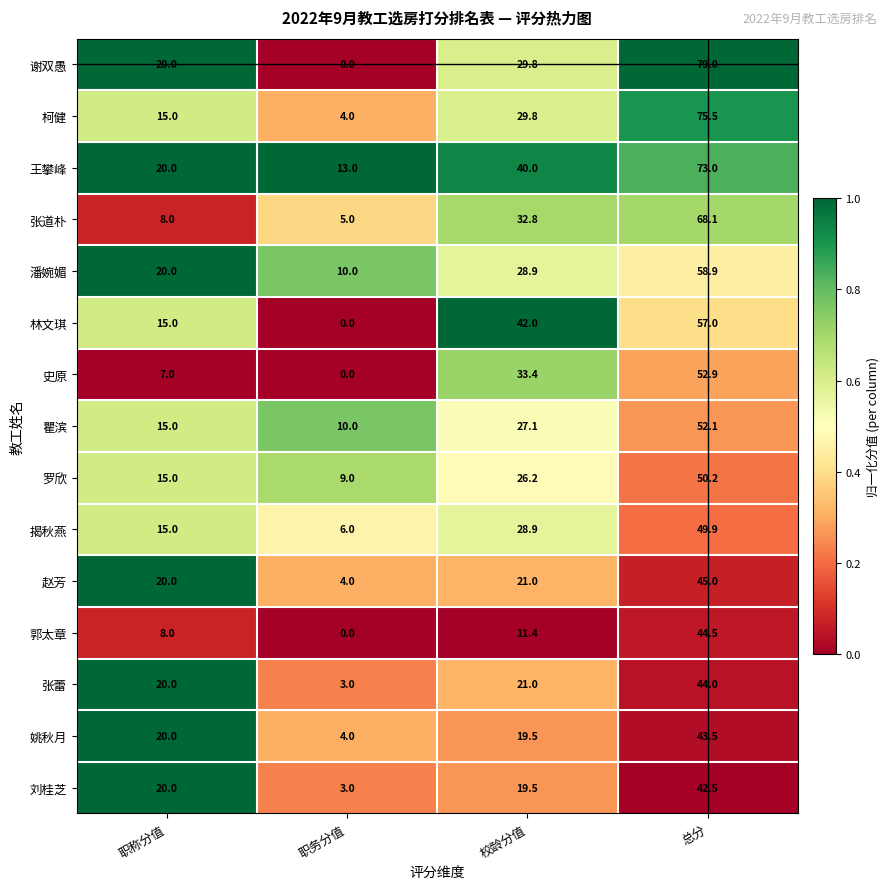

The value of 揭秋燕 at 校龄分值 is 28.9. True or false?

True